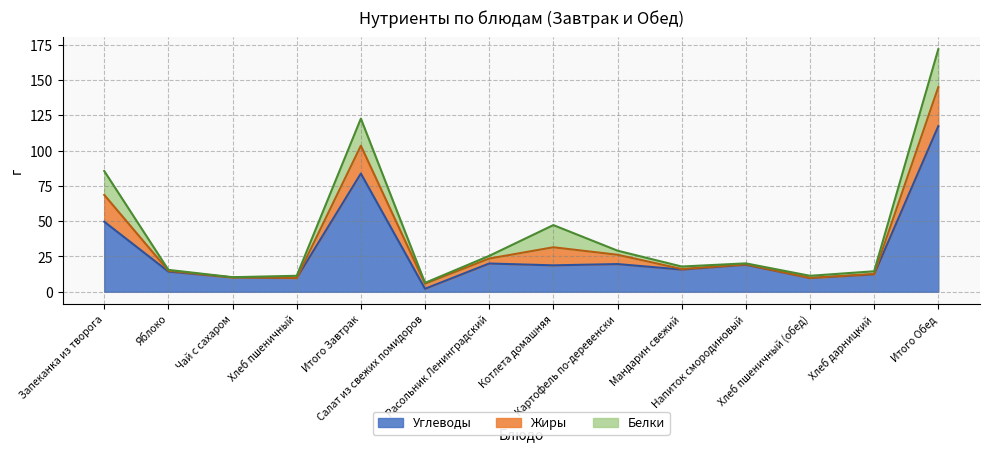

True or false: Жиры and Белки cross at least once.

True